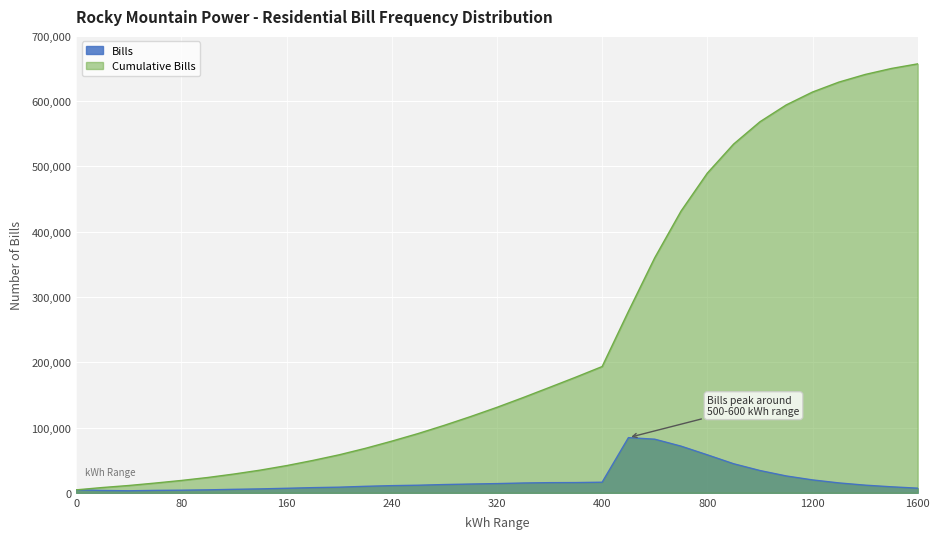

At 100, list the series in order from smallest to largest.

Bills, Cumulative Bills